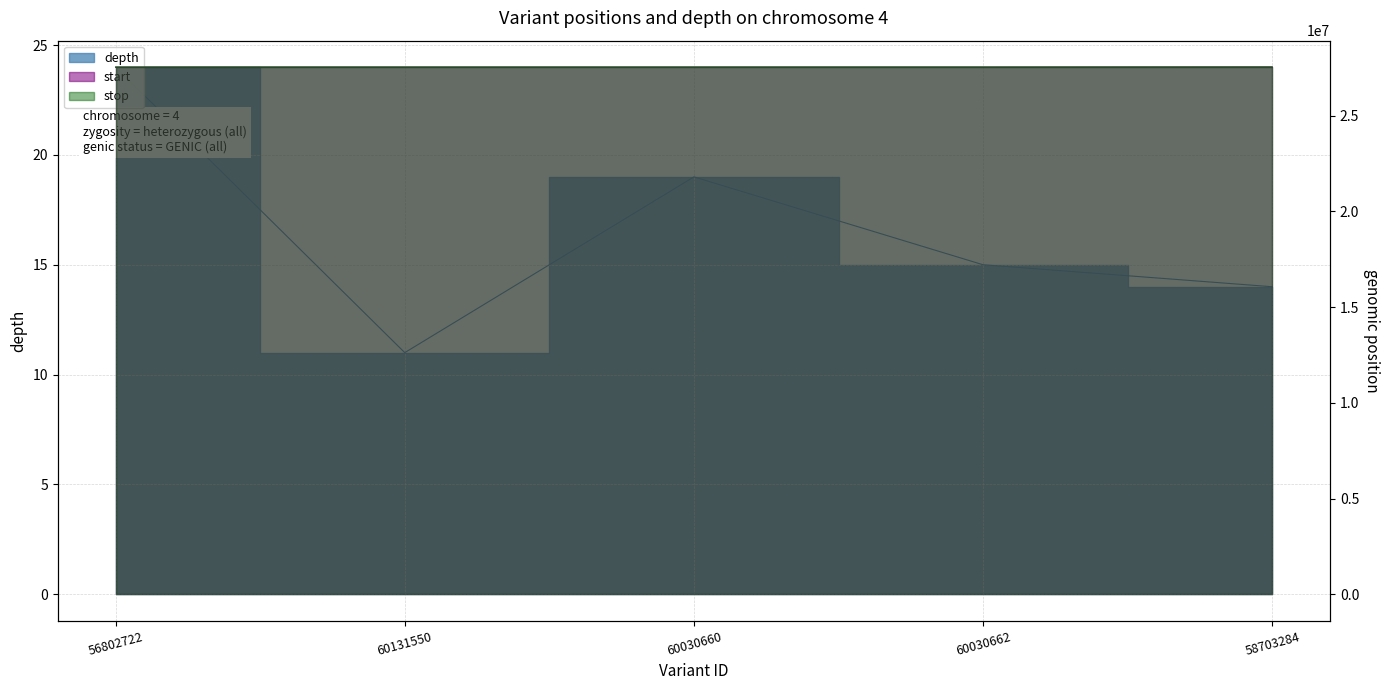

Reading left to right, extract all data points from this chart.

depth: 56802722=24	60131550=11	60030660=19	60030662=15	58703284=14
start: 56802722=27526614	60131550=27527478	60030660=27527611	60030662=27527708	58703284=27532295
stop: 56802722=27526615	60131550=27527479	60030660=27527612	60030662=27527709	58703284=27532296